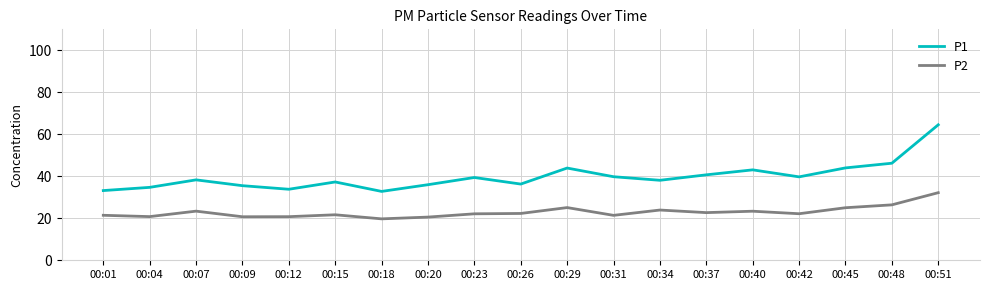

What is the spread (max minus min) of values at 00:09?

14.8